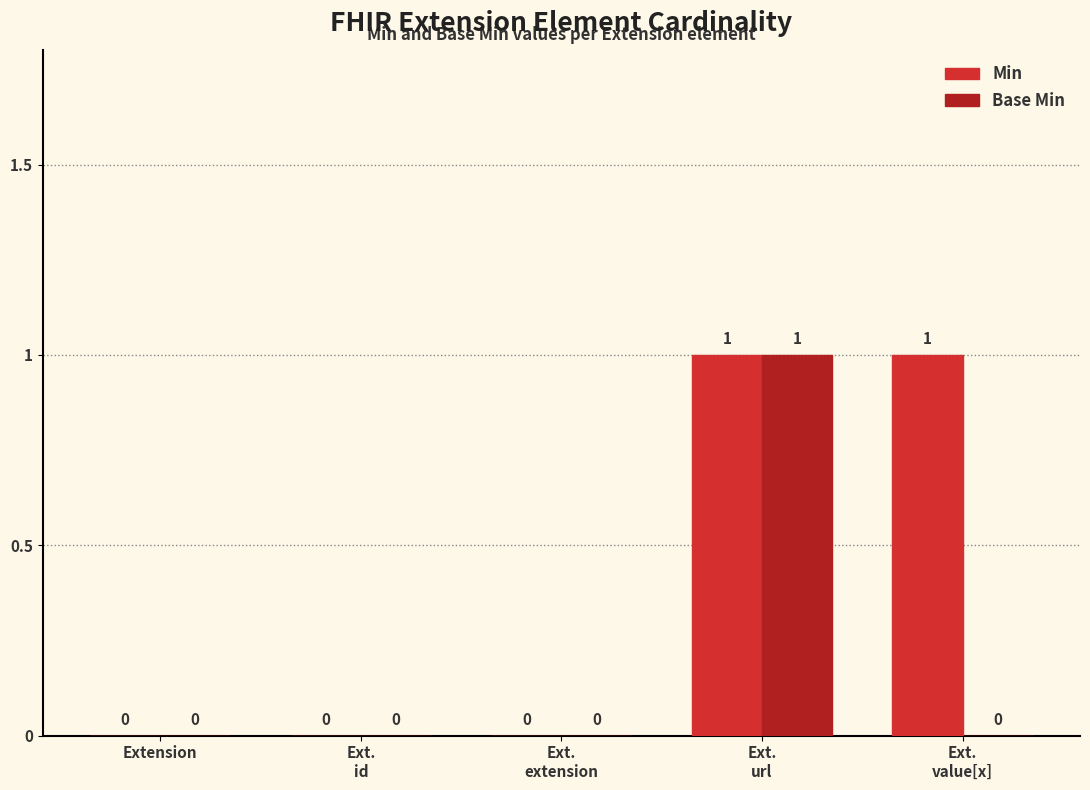

Reading right to left, what are all the values shown in this chart?

Min: Ext.
value[x]=1	Ext.
url=1	Ext.
extension=0	Ext.
id=0	Extension=0
Base Min: Ext.
value[x]=0	Ext.
url=1	Ext.
extension=0	Ext.
id=0	Extension=0